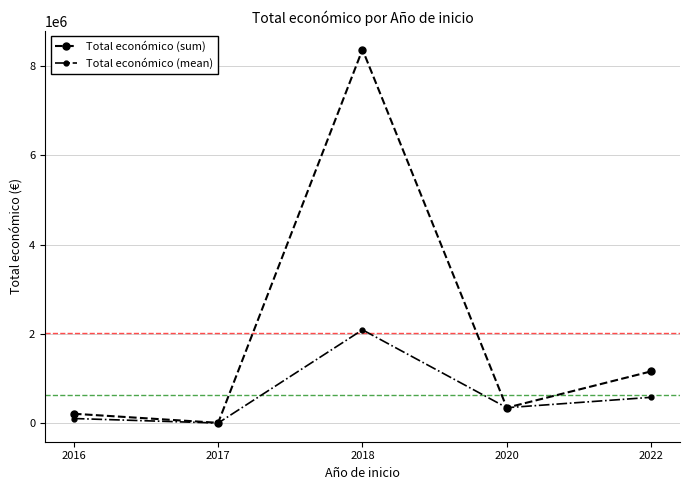

What is the sum of all Total económico (sum) values?

10107311.0